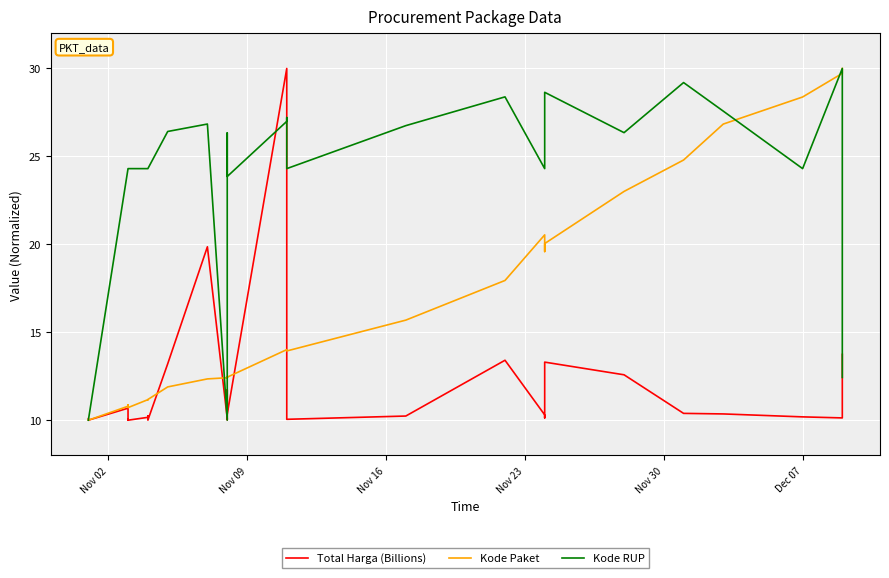

What is the sum of all Kode Paket values?

536.1